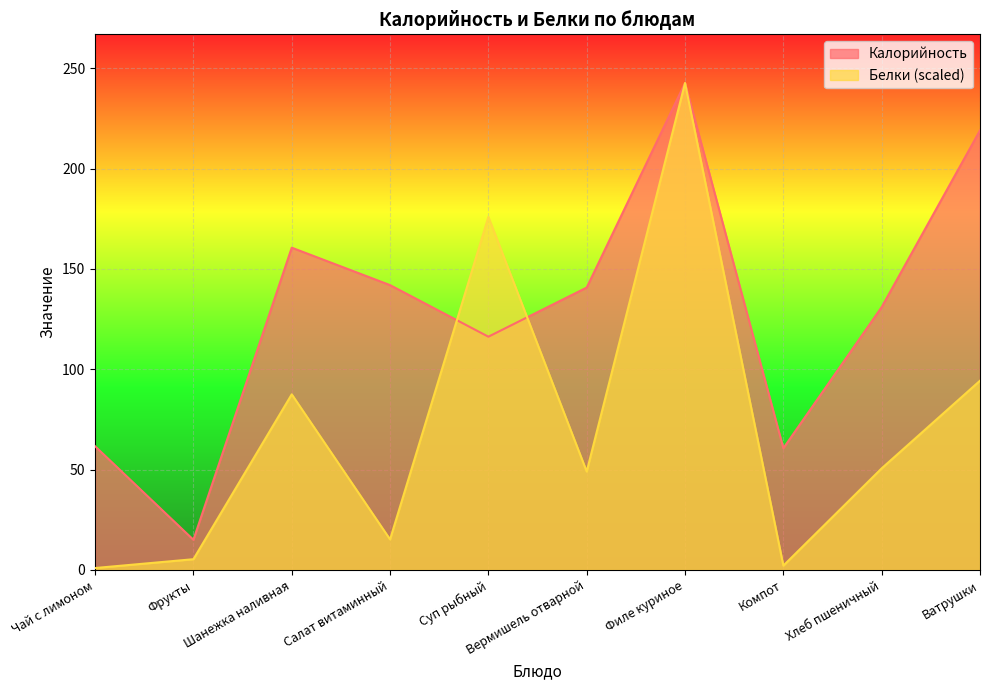

Is the value of Калорийность at Чай с лимоном greater than the value of Белки at Компот?

Yes